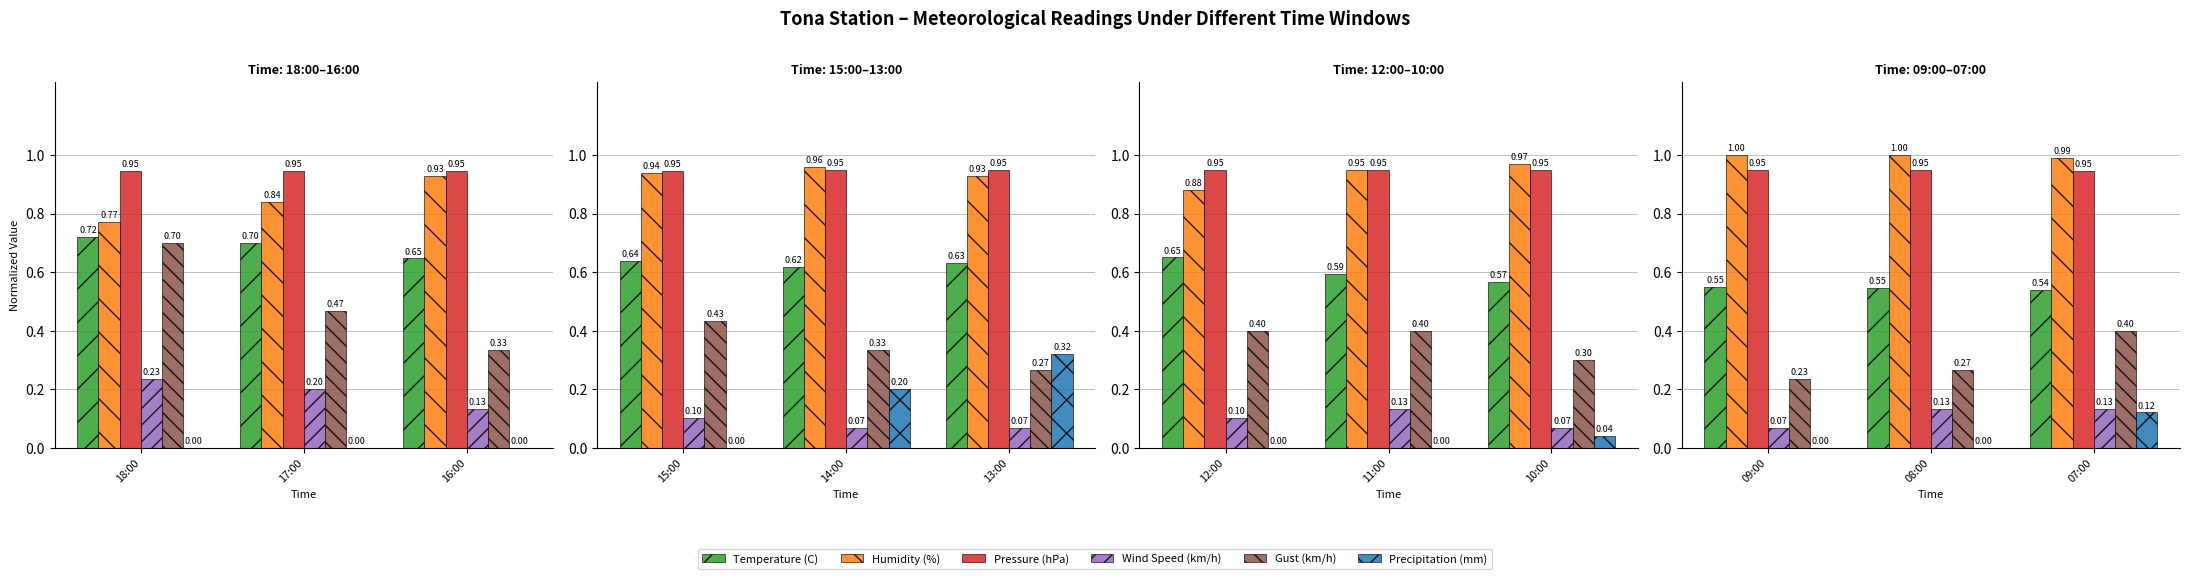

What is the difference between the highest and lowest values at 07:00?

0.9